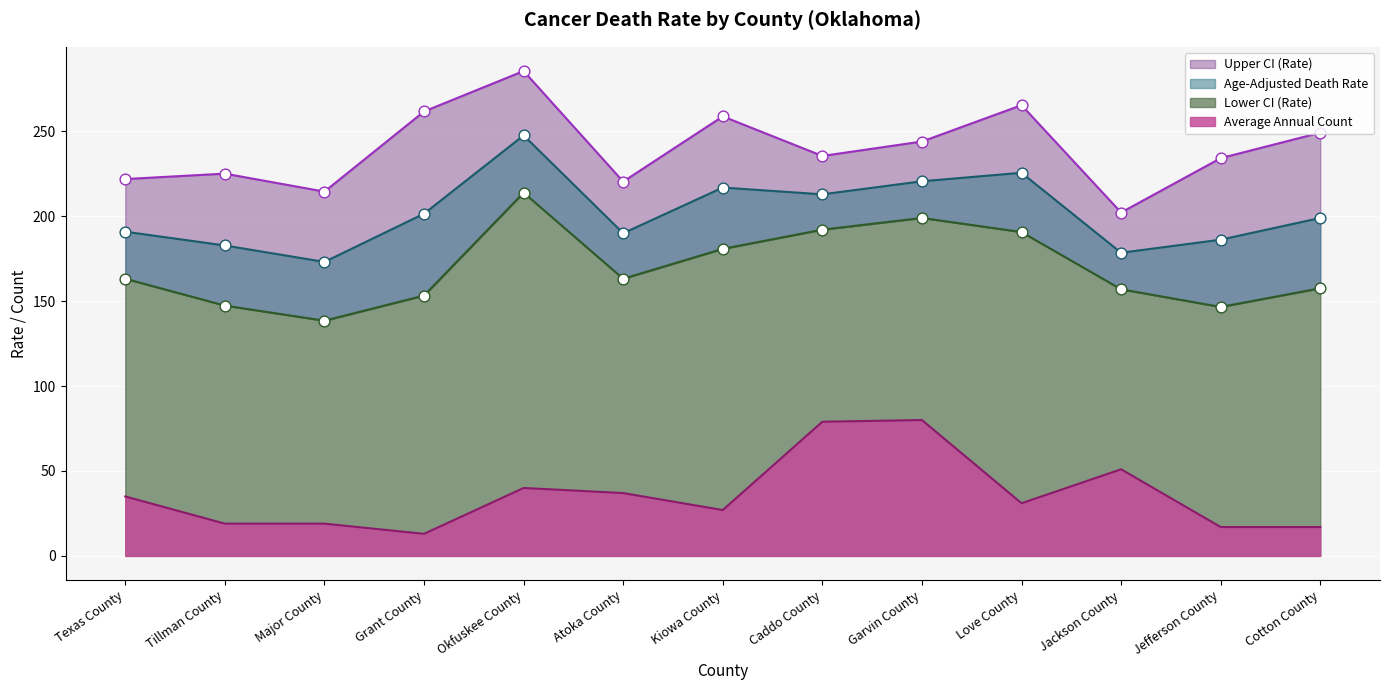

What is the total value across all series at Jefferson County?

584.0